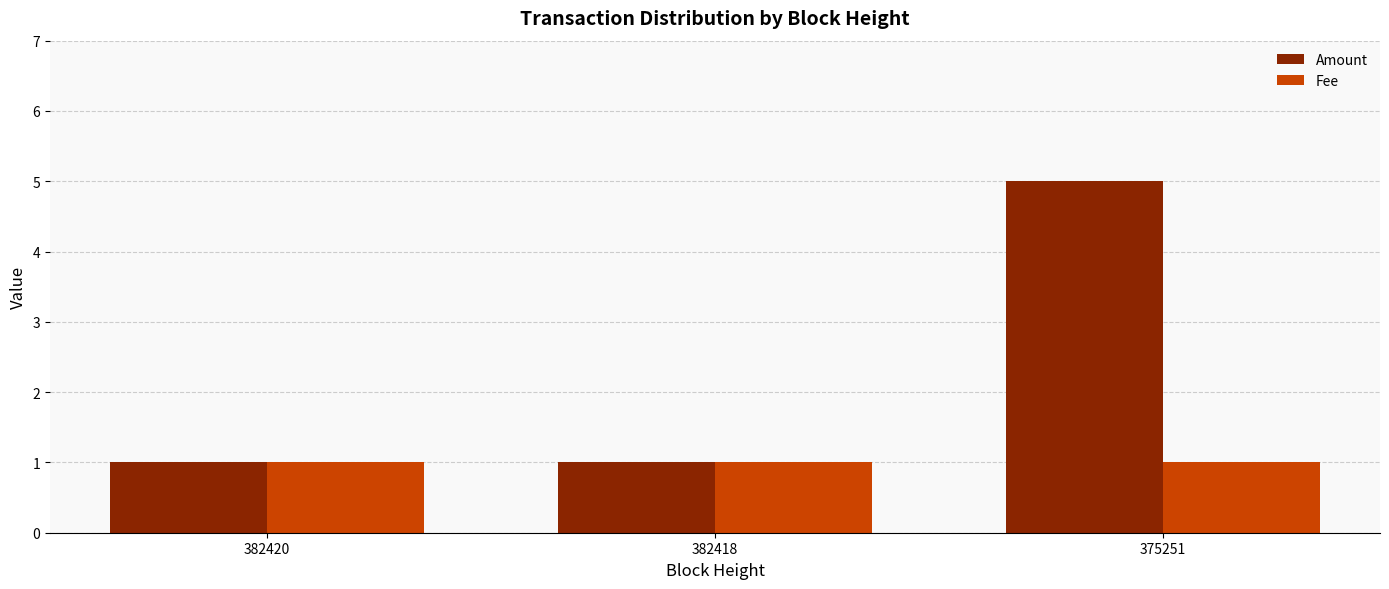

What are all the series names shown in the legend?

Amount, Fee